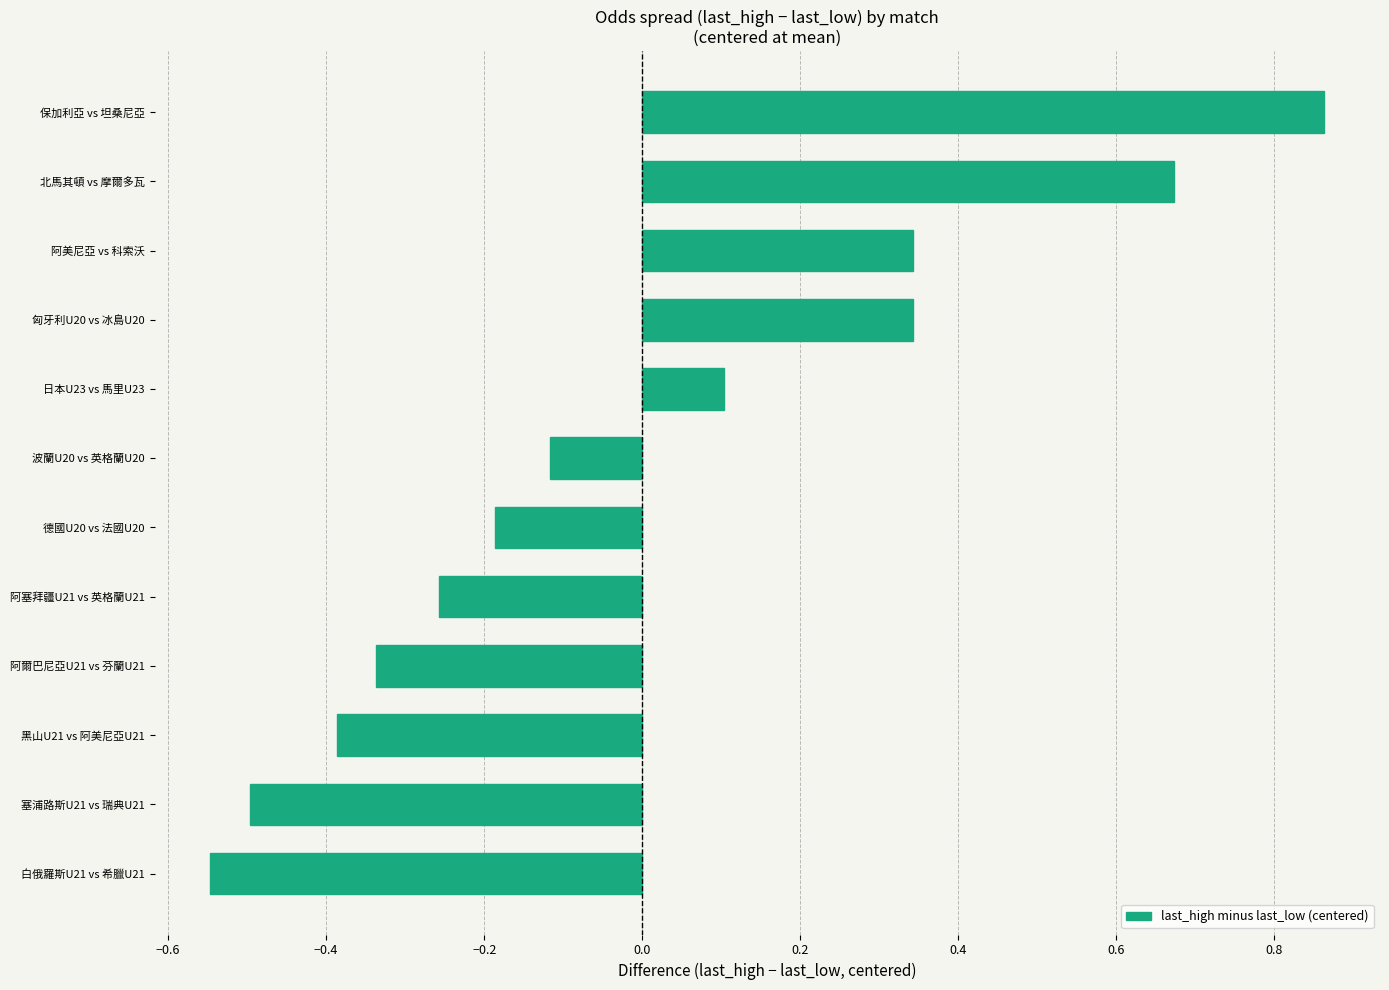

The value at 白俄羅斯U21 vs 希臘U21 is -0.5. True or false?

True